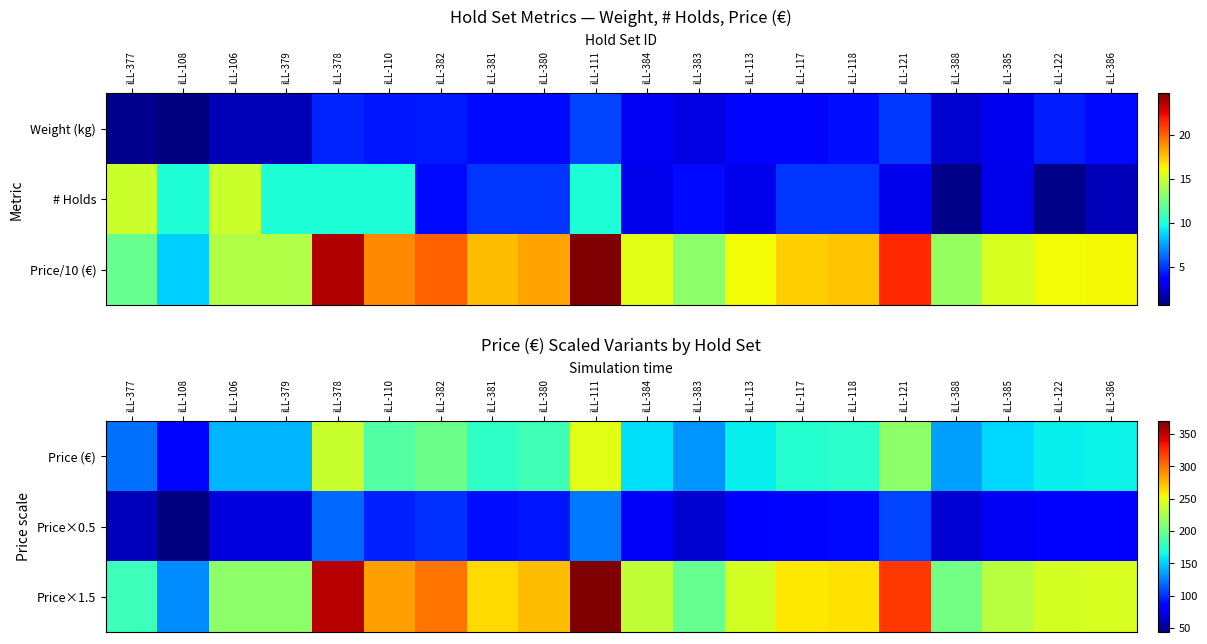

What is the sum of all Price×1.5 values?

5024.2